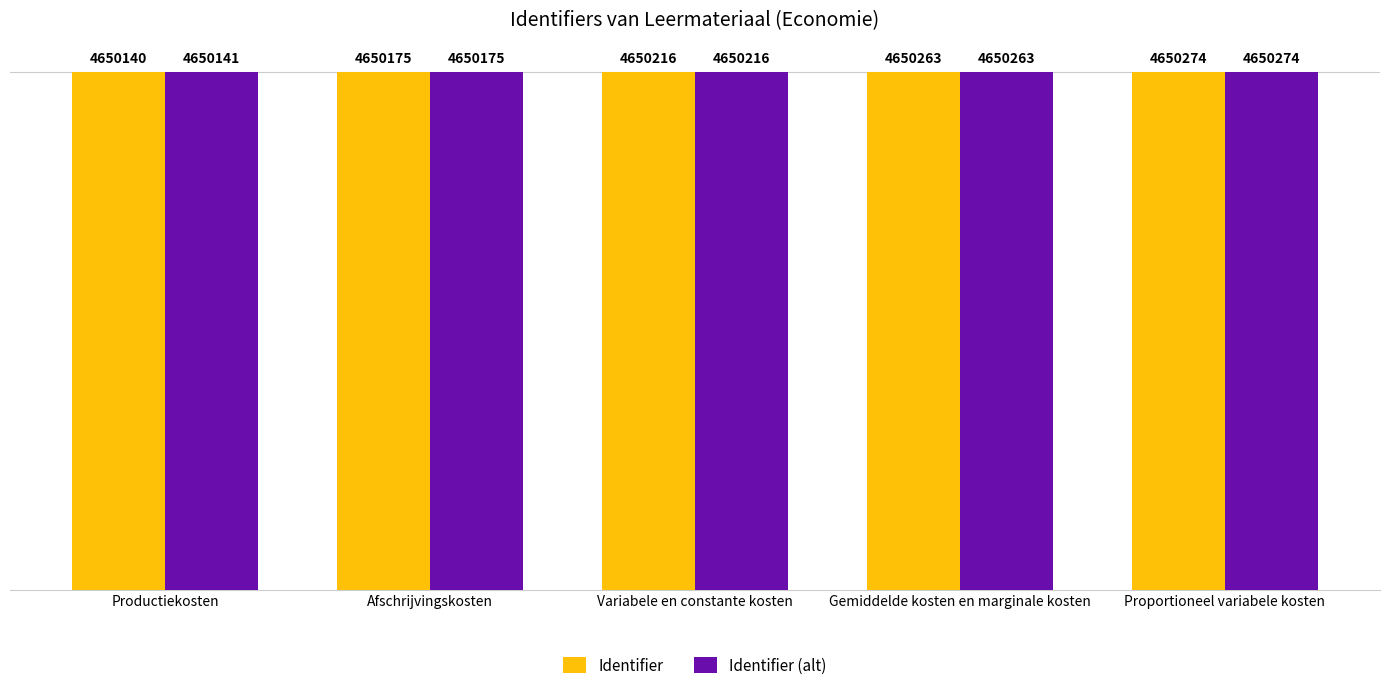

What are all the series names shown in the legend?

Identifier, Identifier (alt)